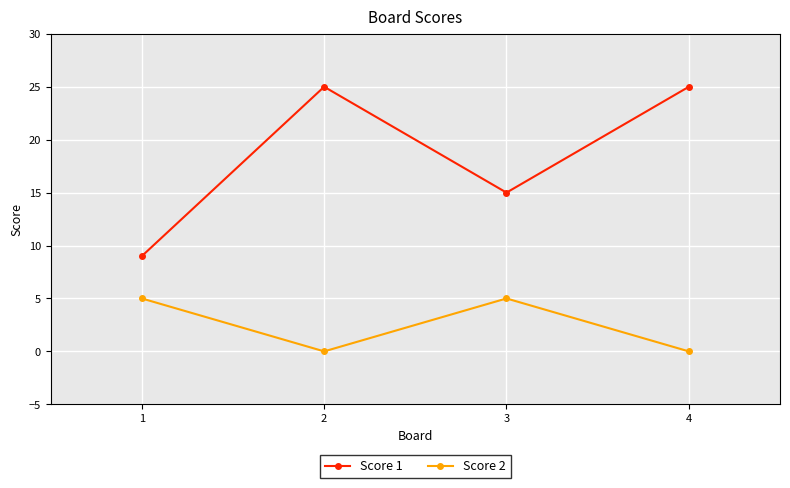

Rank the series by their average value, from highest to lowest.

Score 1, Score 2